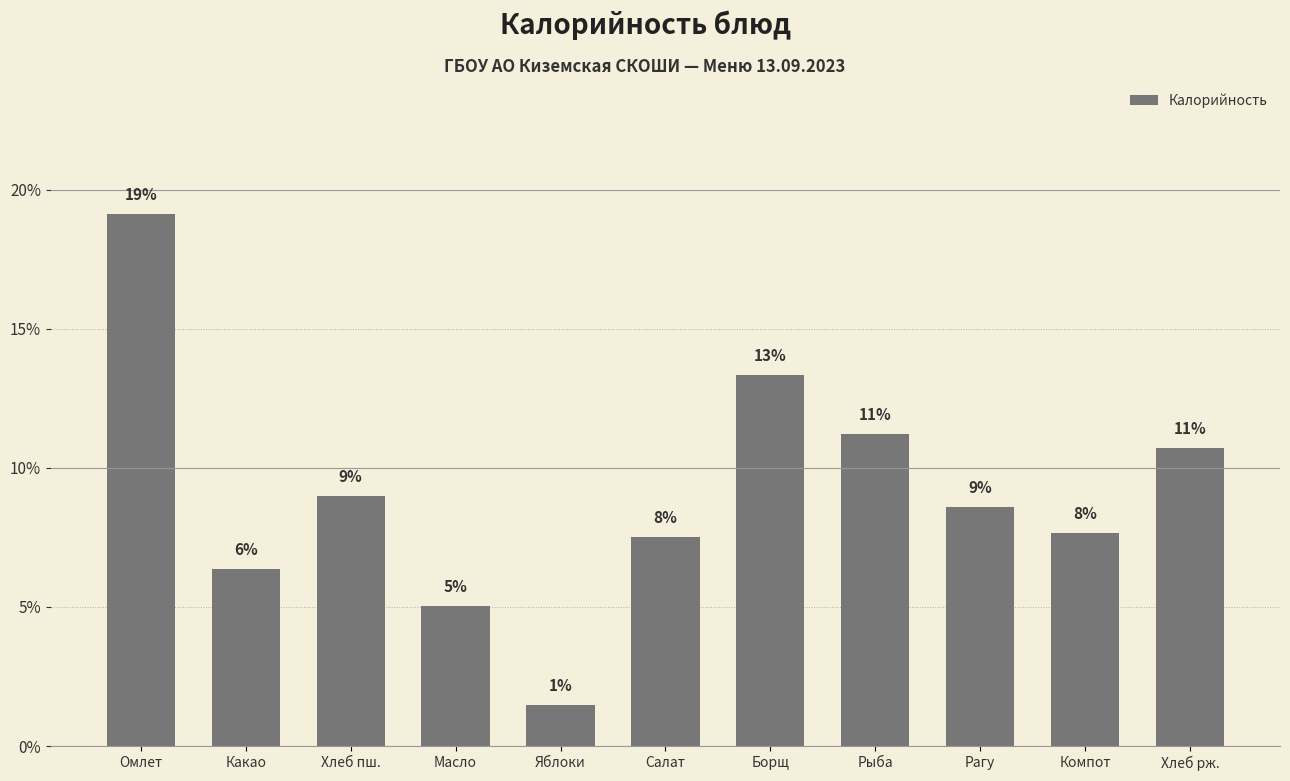

How many bars are there in total?

11